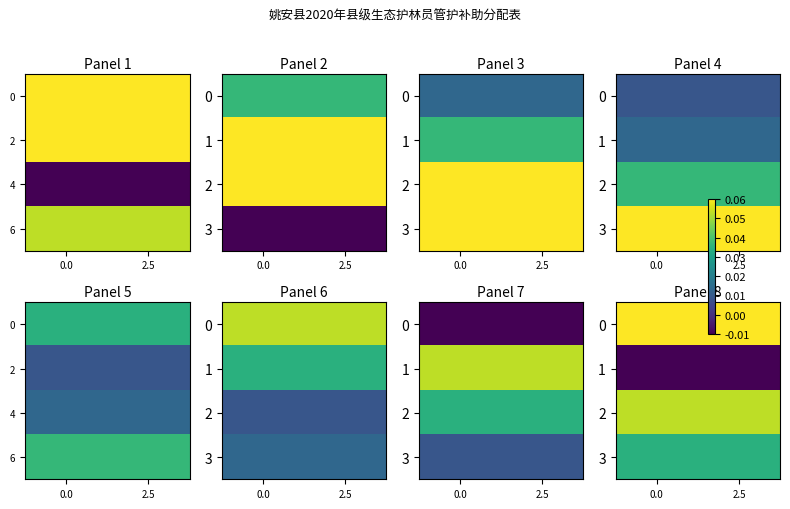

What is the spread (max minus min) of values at 0.0?

0.1